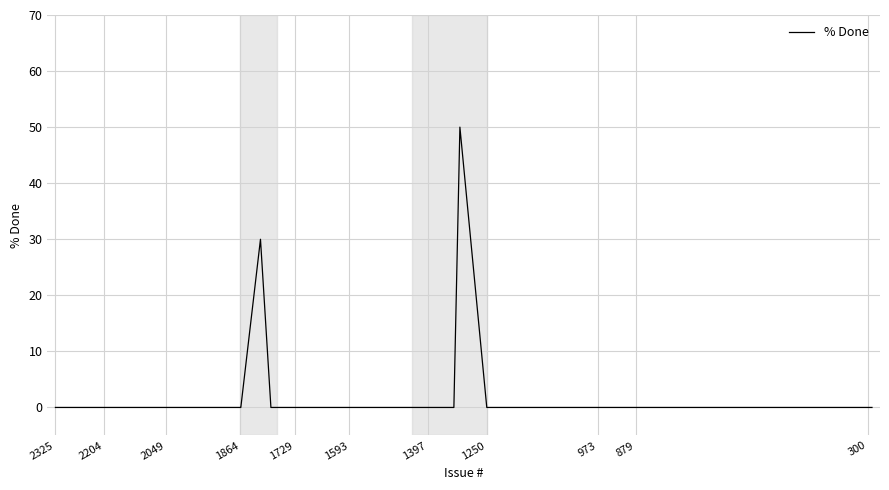

Reading right to left, transcribe all the data shown in this chart.

0	0	0	0	0	0	0	0	0	0	50	0	0	0	0	0	0	0	0	0	0	0	0	0	30	0	0	0	0	0	0	0	0	0	0